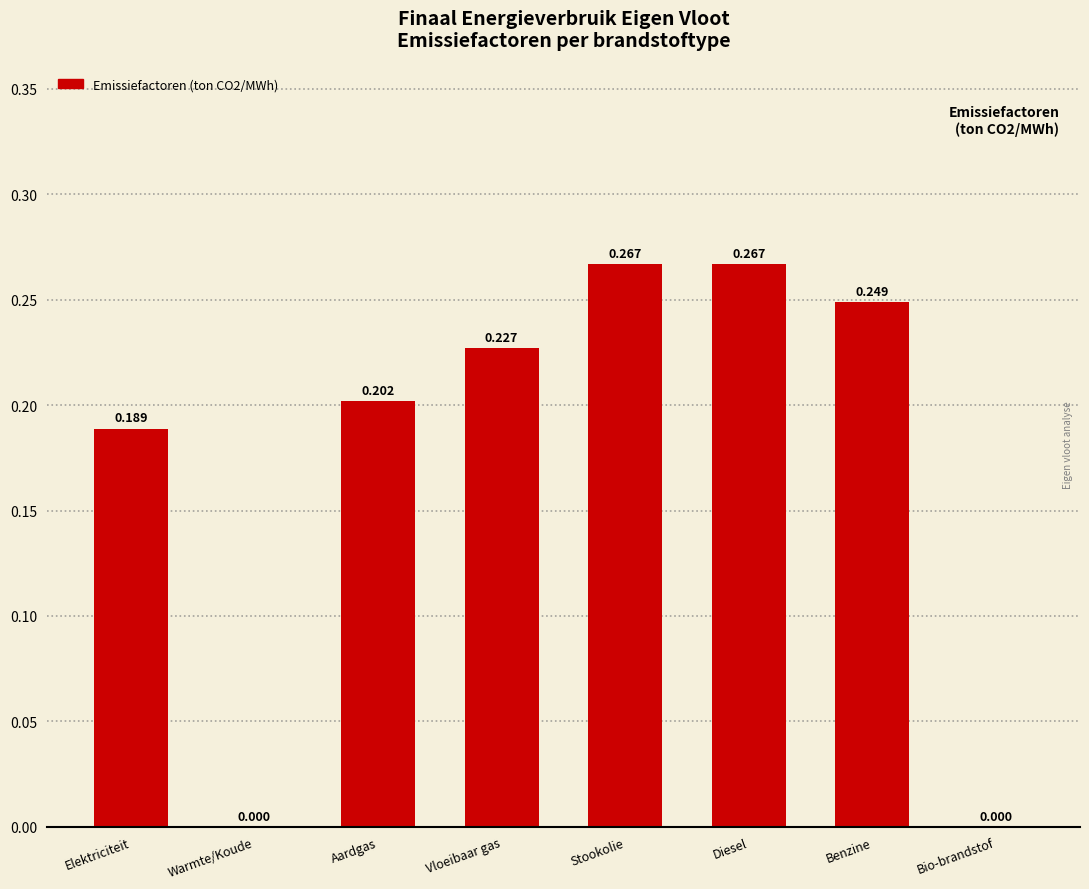

Count the values in the range 0 to 1.

8